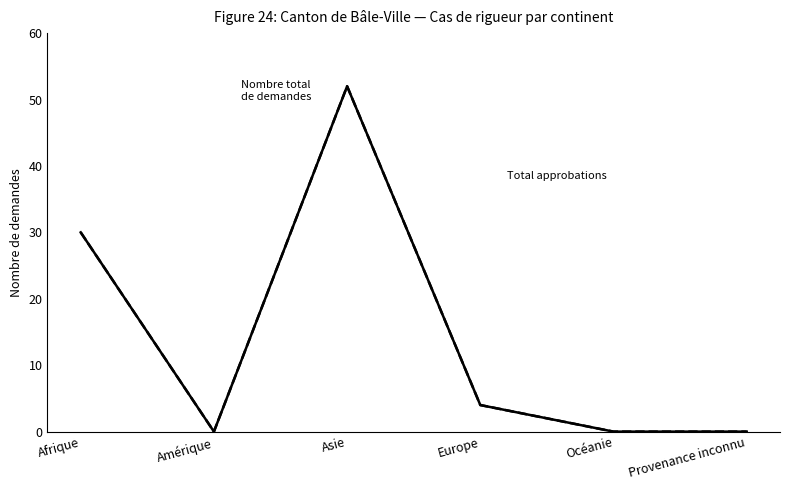

What is the maximum value shown in the chart?

52